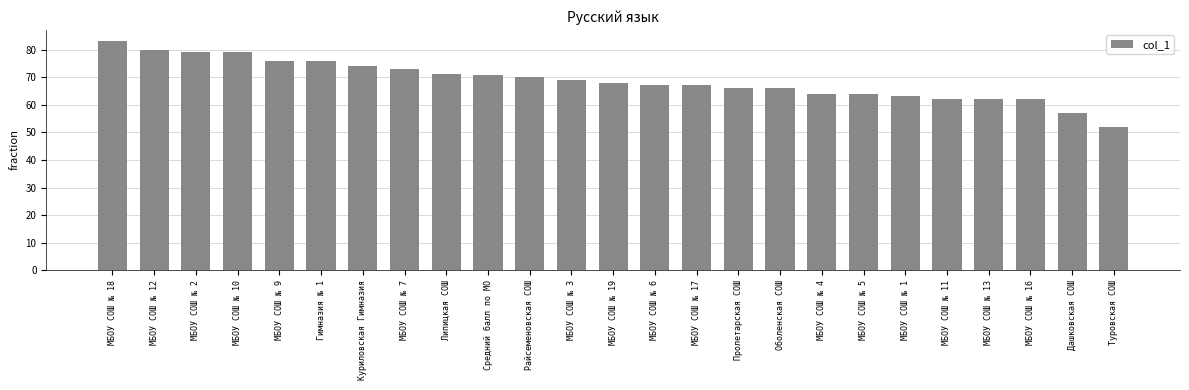

Read the value at Пролетарская СОШ.

66.0